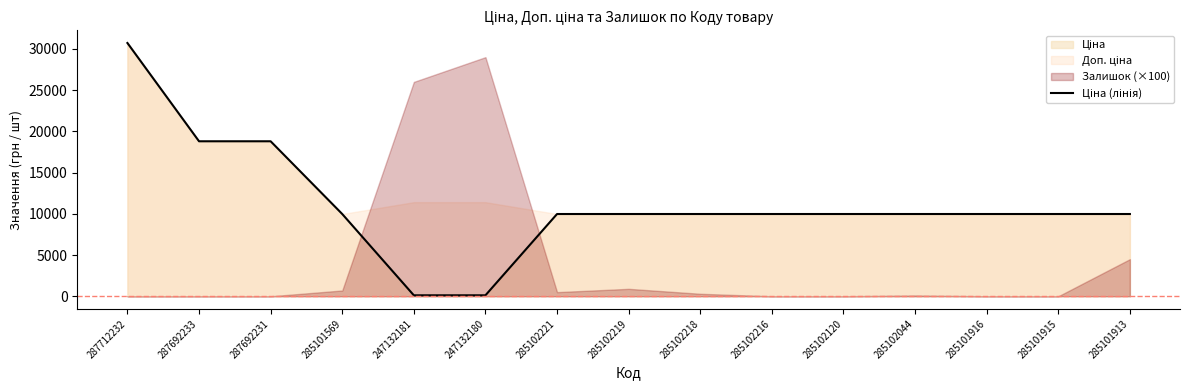

What is the sum of all values?

168288.9